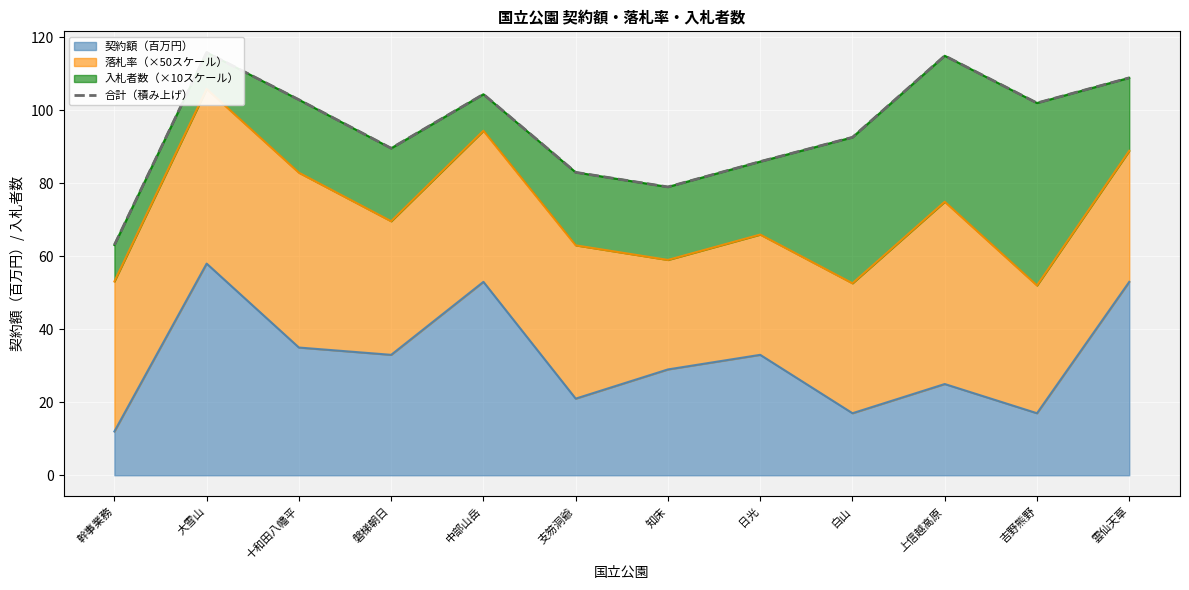

True or false: the data shows 89.6 at 磐梯朝日.

True